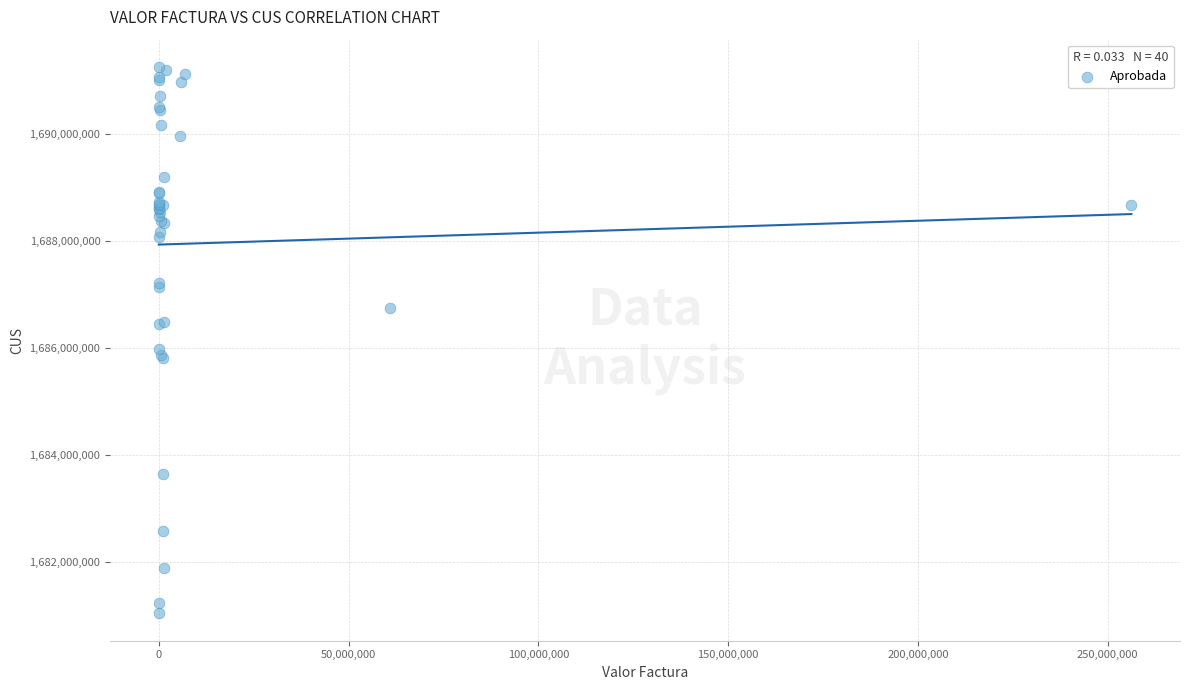

What Y value in the scatter plot is closest to 1686145326?

1685979497